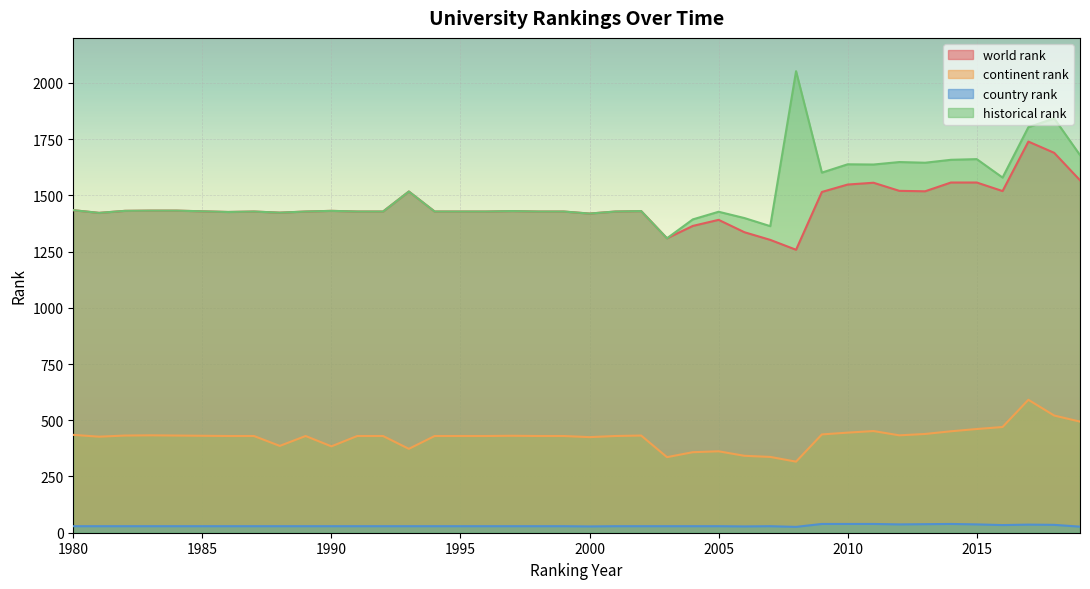

At which label does world rank reach its minimum?

2008